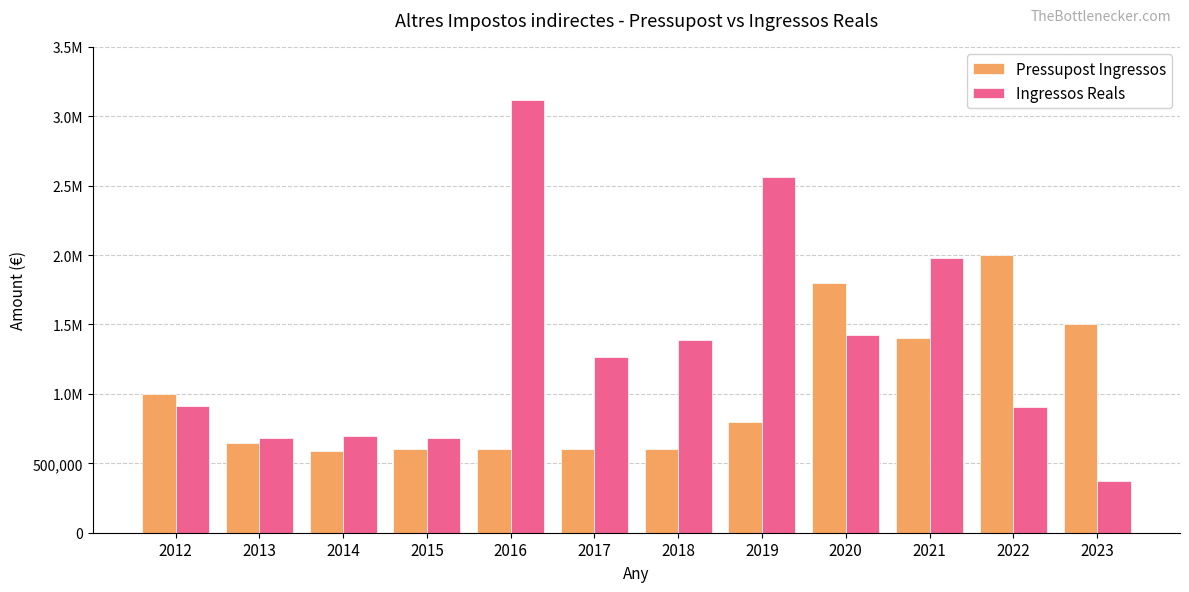

What is the difference between the second highest and minimum values in the Ingressos Reals series?

2191100.4